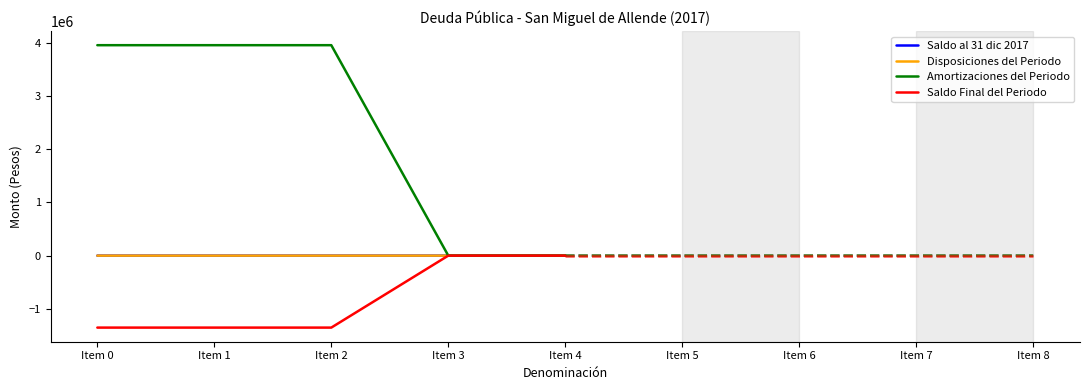

What is the difference between the Saldo al 31 dic 2017 values at Item 0 and Item 4?

3.0